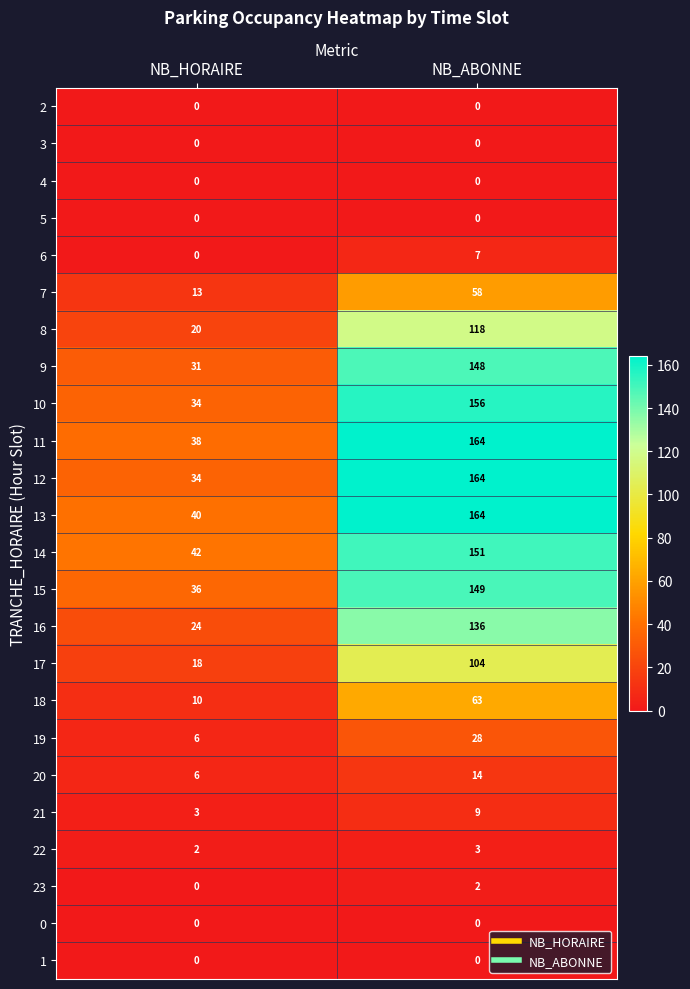

Which series has the widest spread of values?

12